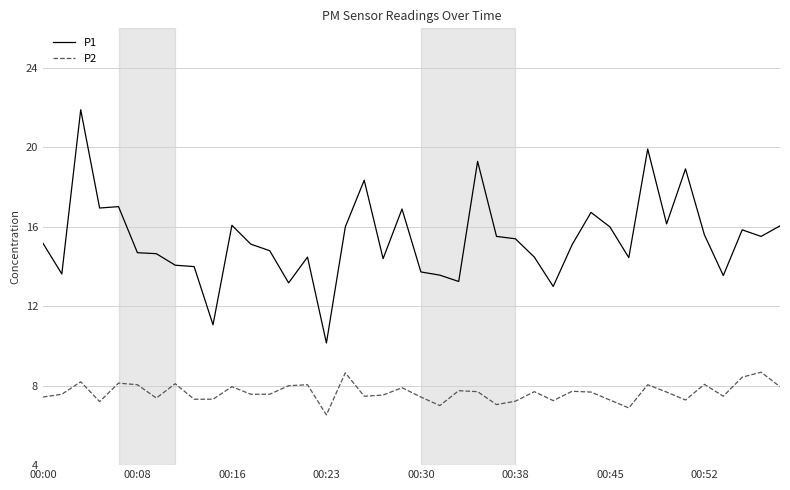

True or false: P1 and P2 intersect in this chart.

False